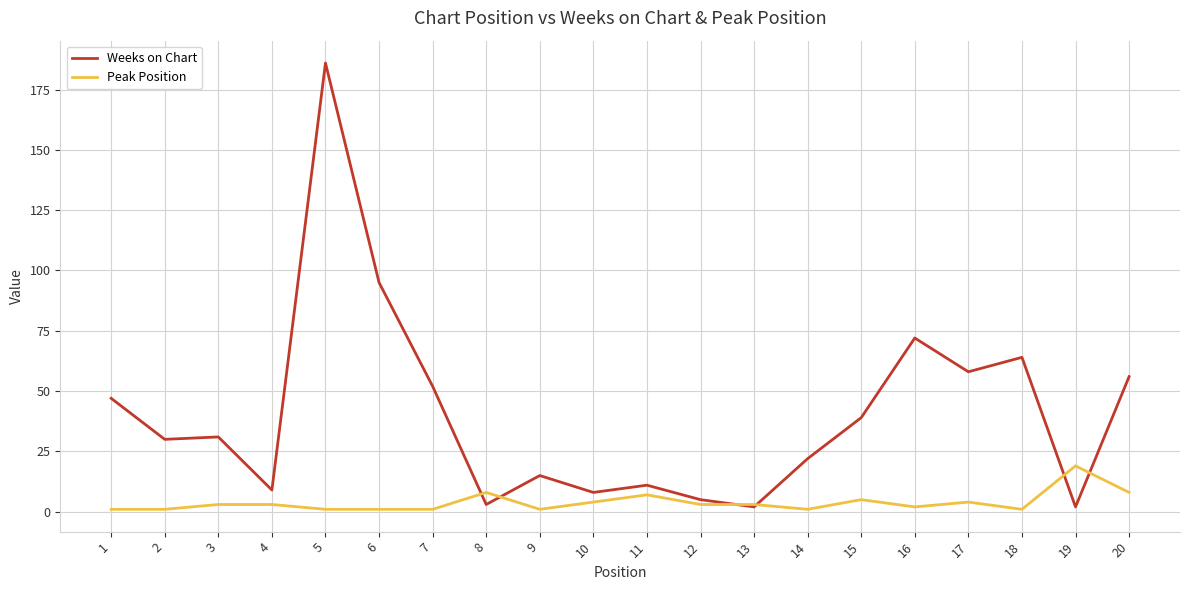

Between which two adjacent categories do Peak Position and Weeks on Chart first intersect?

7 and 8